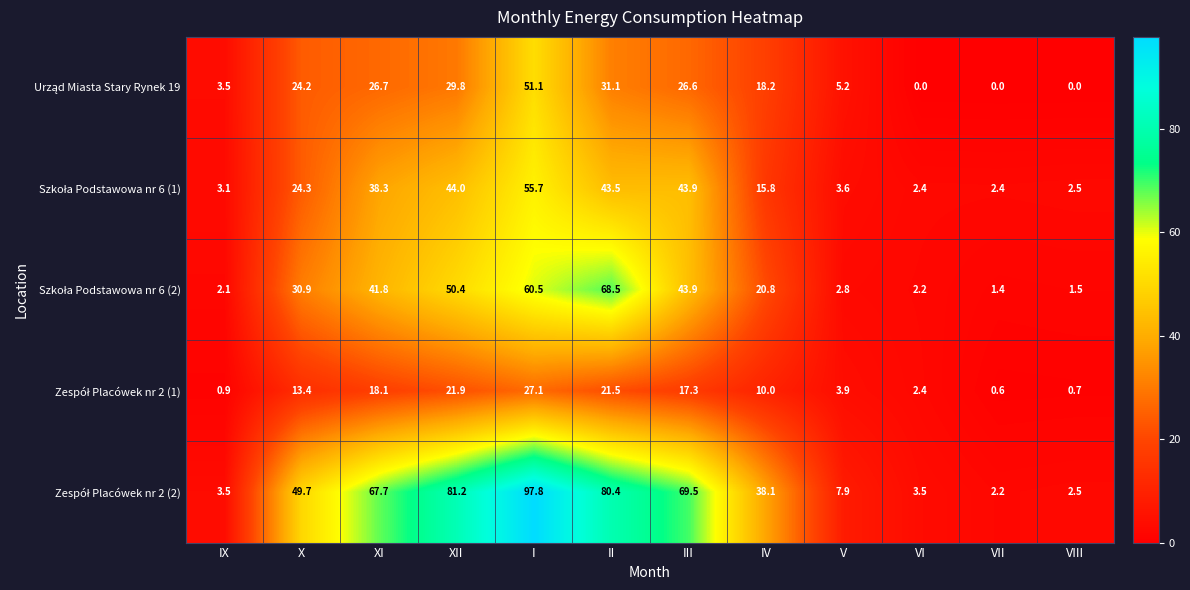

At how many categories does at least one series exceed 35?

7